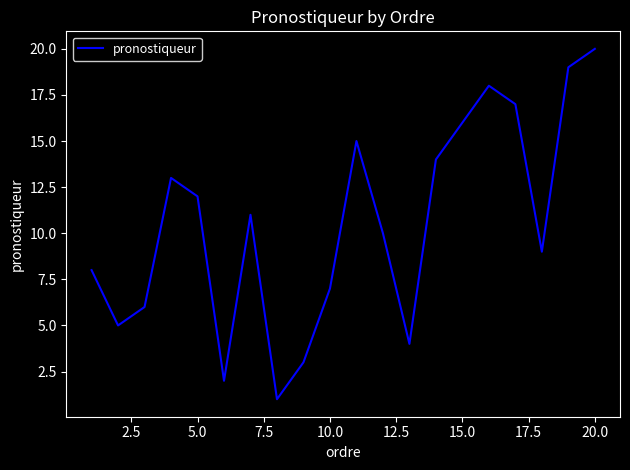

What is the minimum value shown in the chart?

1